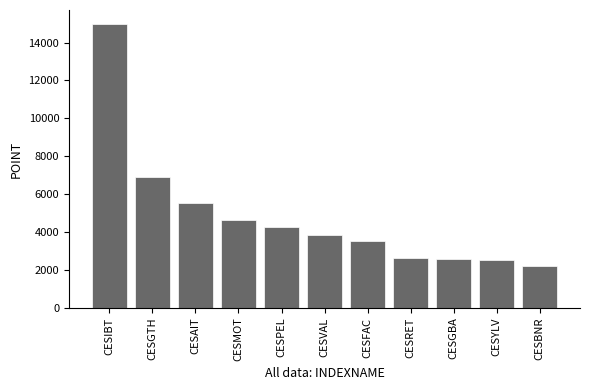

At which label does the data first exceed 3840?

CESIBT